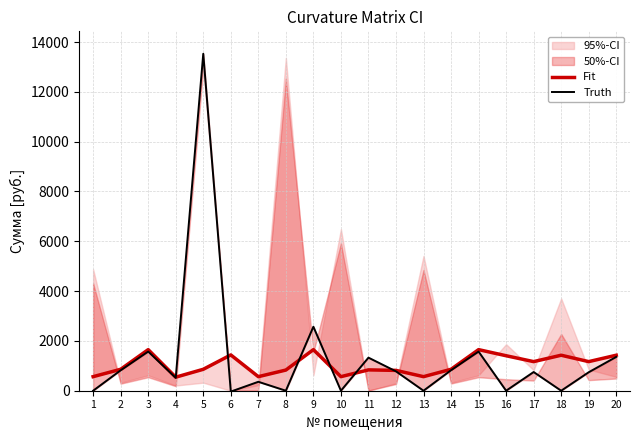

Which series has the largest total across all categories?

Truth